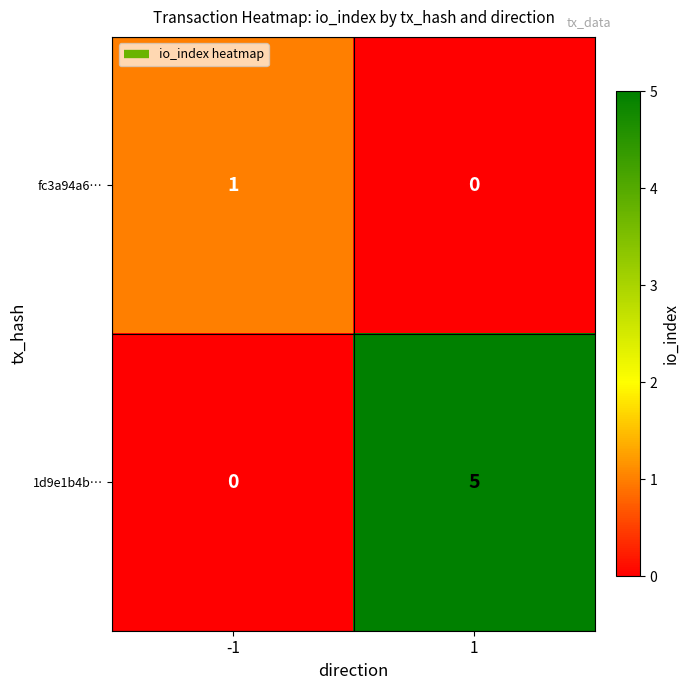

The value of 1d9e1b4b… at 1 is 9. True or false?

False